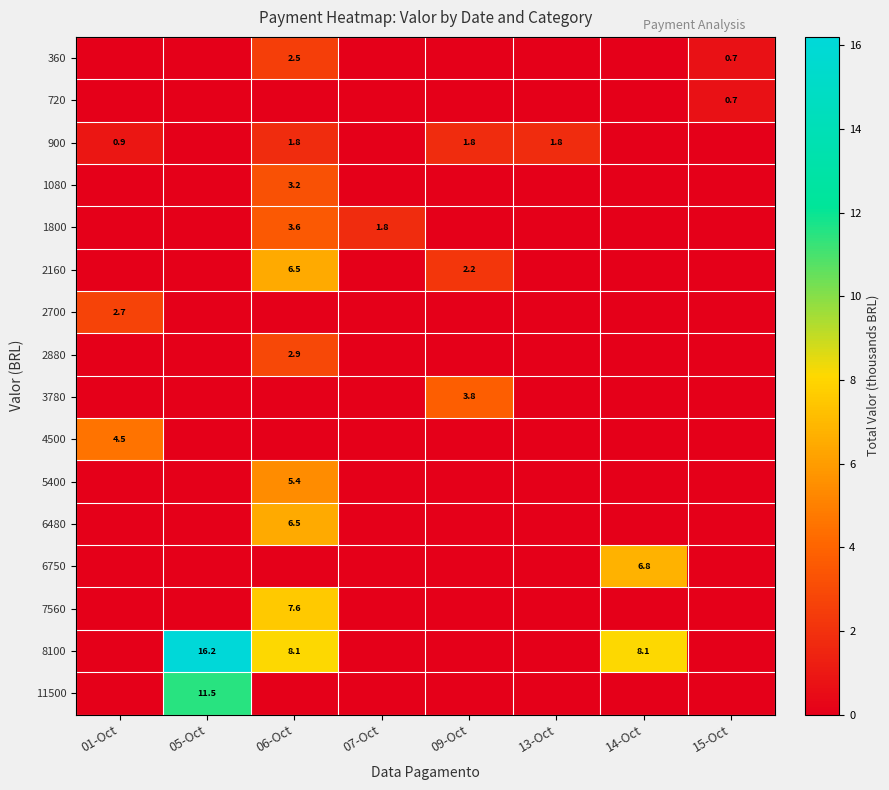

Is it true that 900 equals 0.6 at 06-Oct?

False